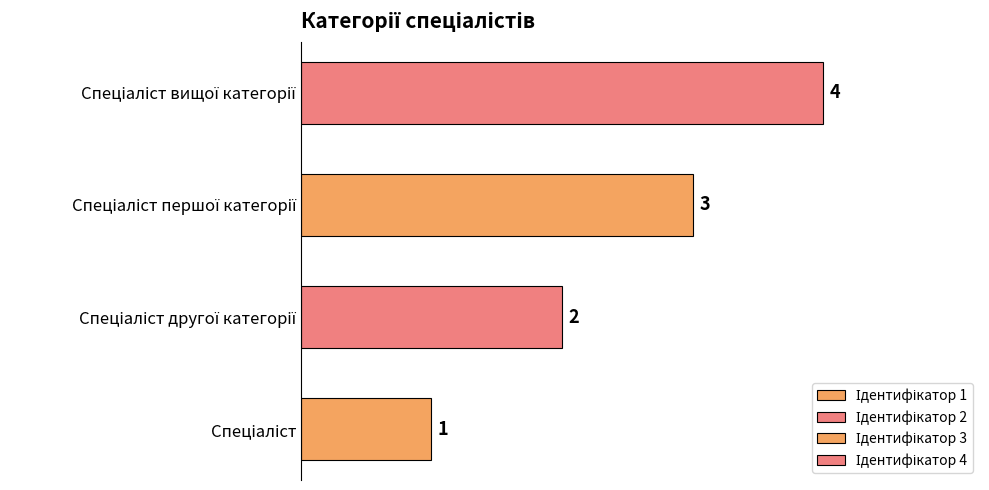

Count the number of data series in this chart.

1